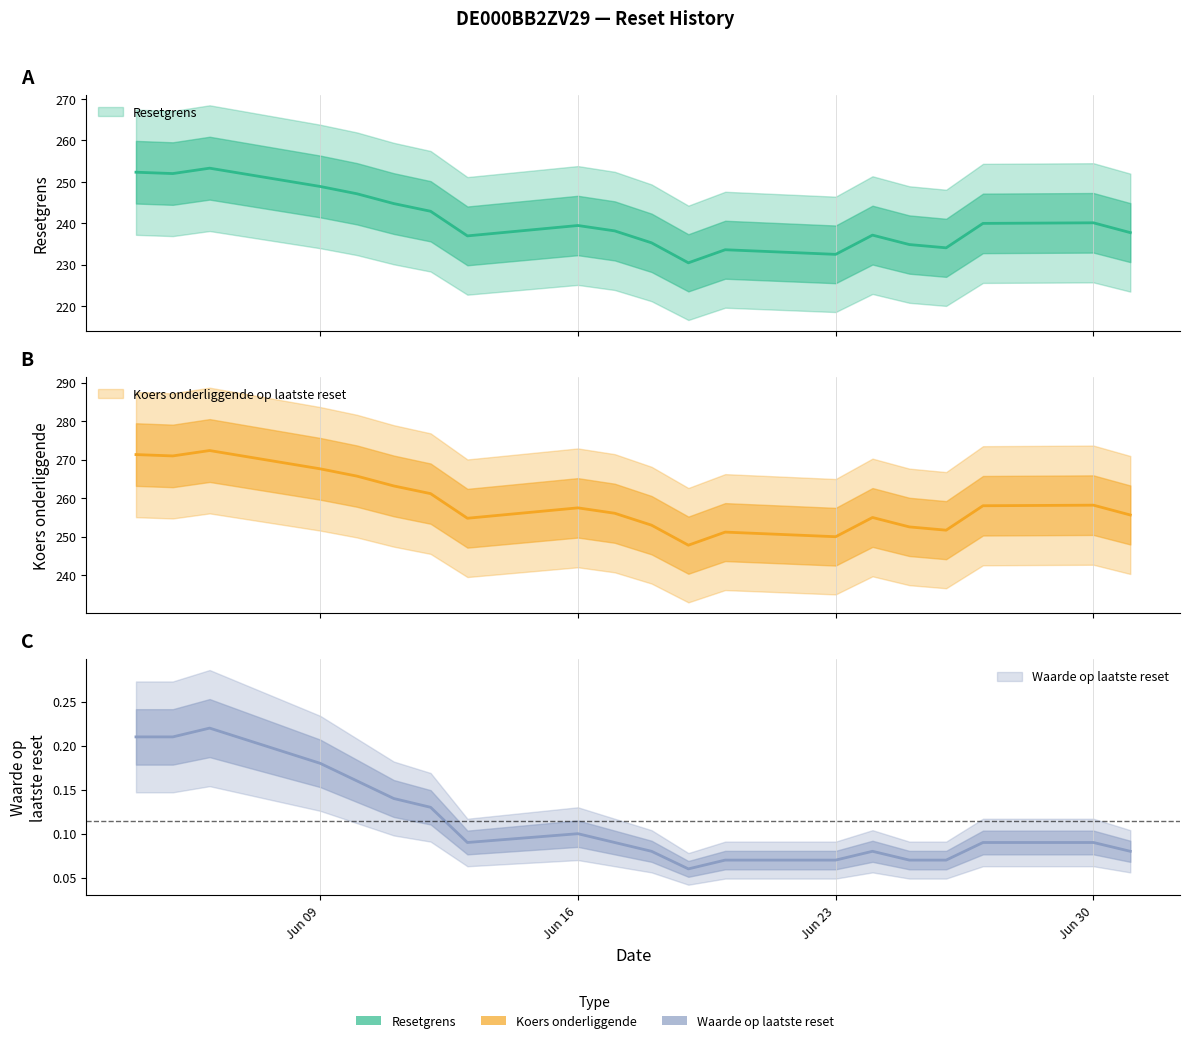

The Resetgrens series shows 151.4 at 2025-06-23. True or false?

False